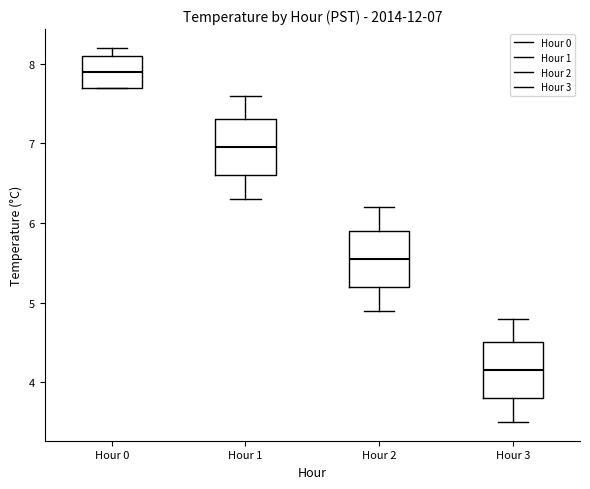

Which box's median line is the lowest?

Hour 3